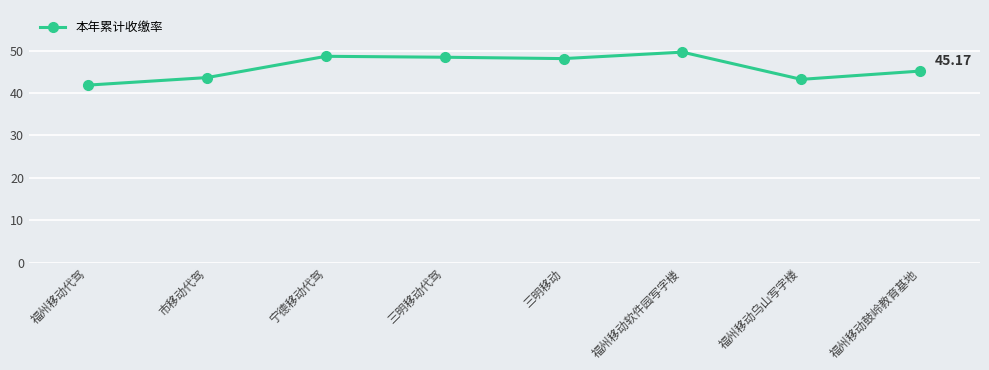

What is the label of the 3rd point from the right?

福州移动软件园写字楼